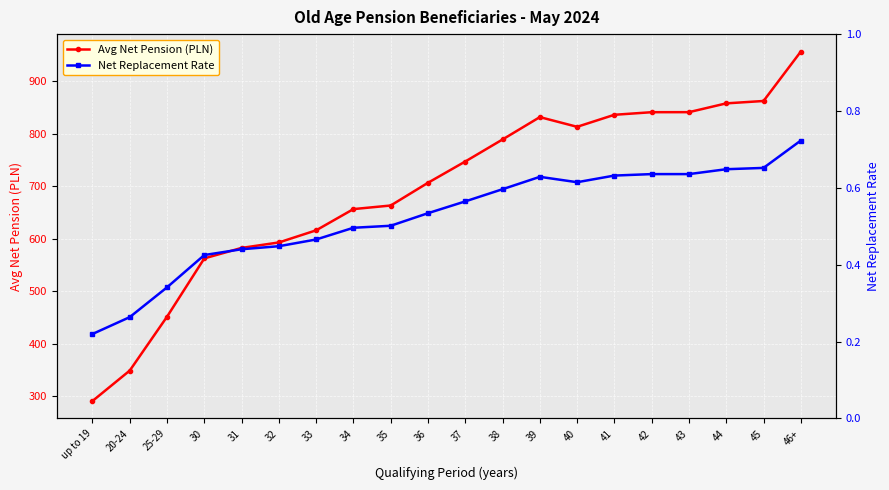

Which category has the highest value in the Avg Net Pension (PLN) series?

46+